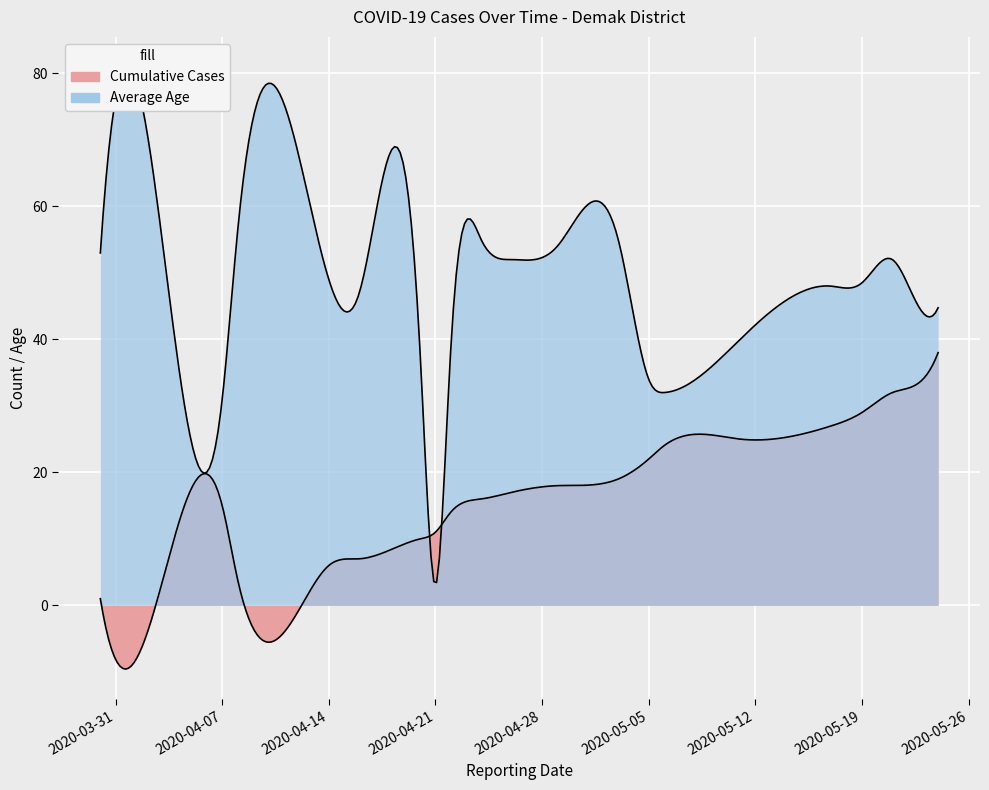

The Cumulative Cases series shows 25 at 2020-05-11. True or false?

True